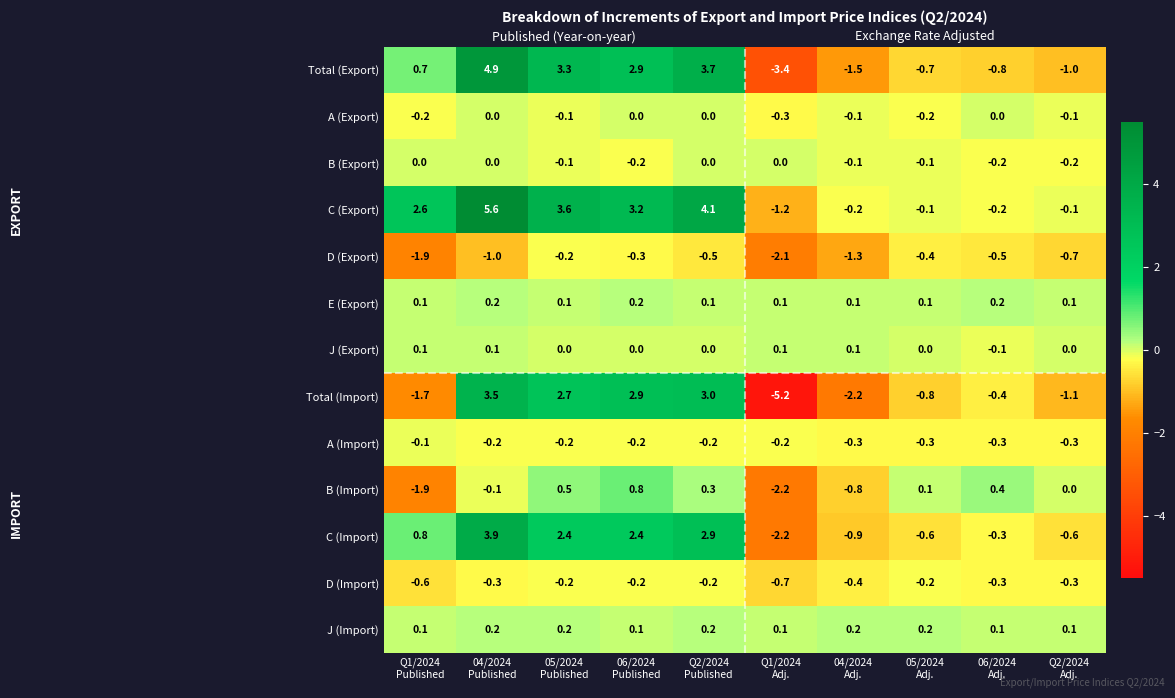

Count the J (Export) values in the range 0 to 1.

9